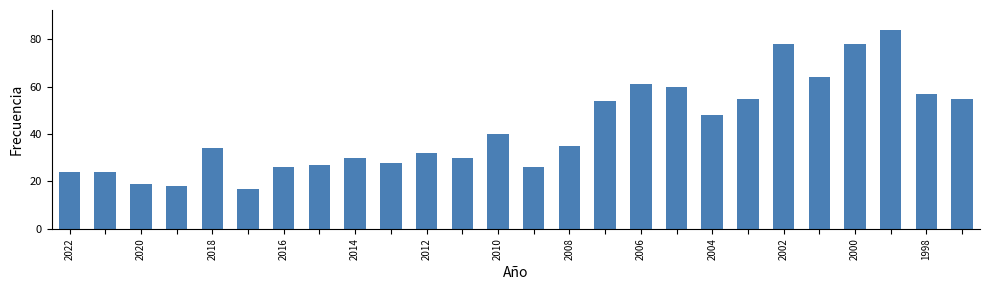

What is the value of the 3rd bar from the left?

19